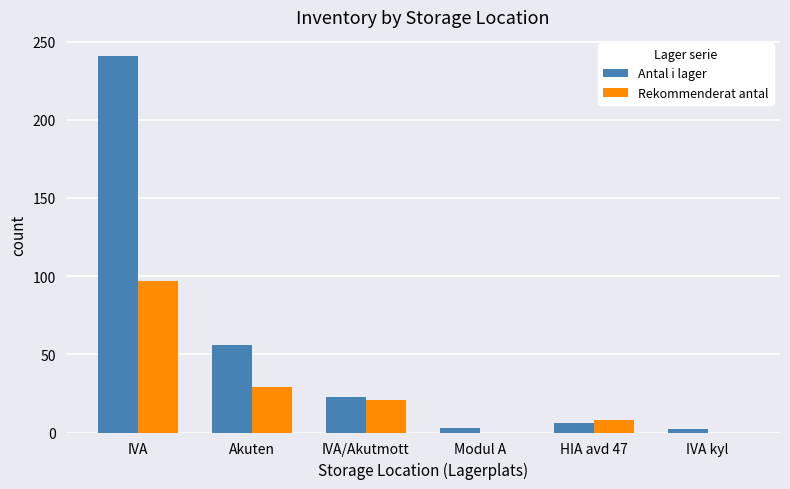

What is the sum of all Rekommenderat antal values?

155